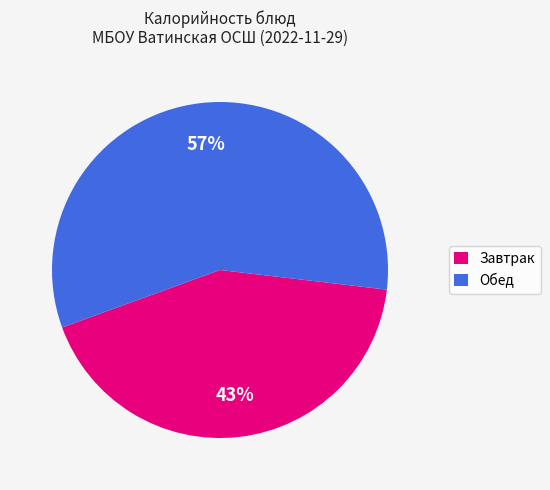

To the nearest percent, what is the average slice percentage?

50%